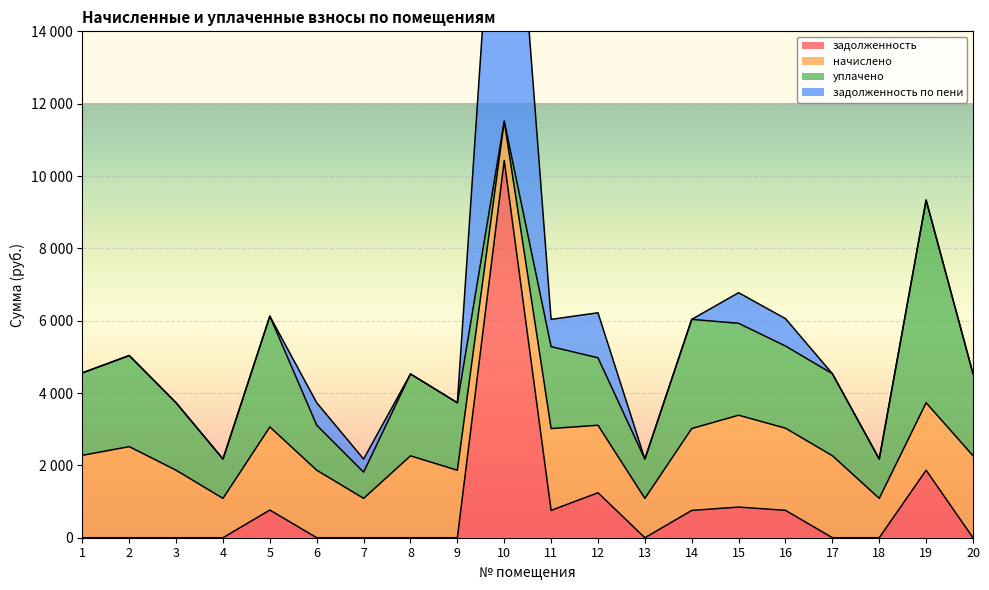

How many interior local peaks does the уплачено series have?

6